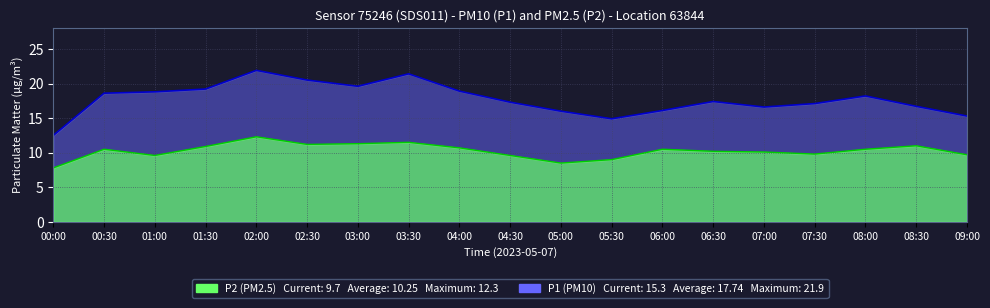

What is the label of the 7th point from the left?

03:00